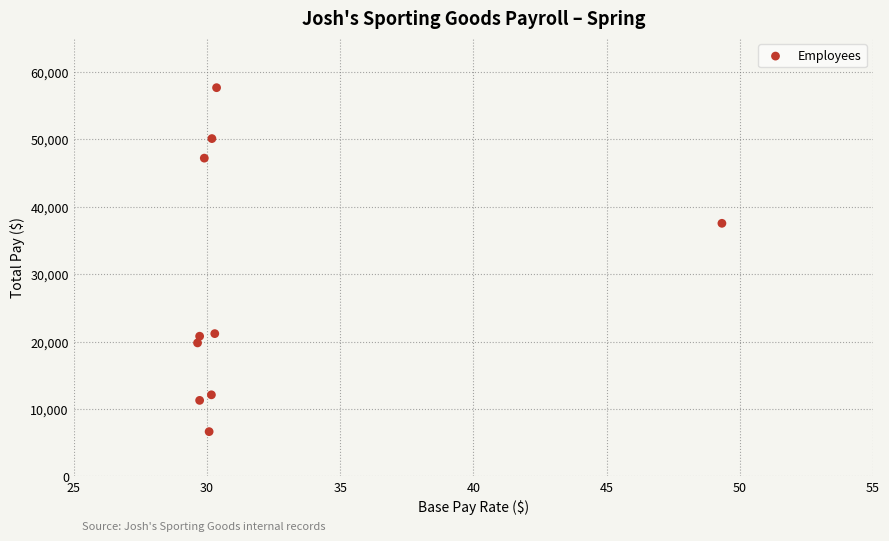

What is the range of Y values (max minus min)?

51010